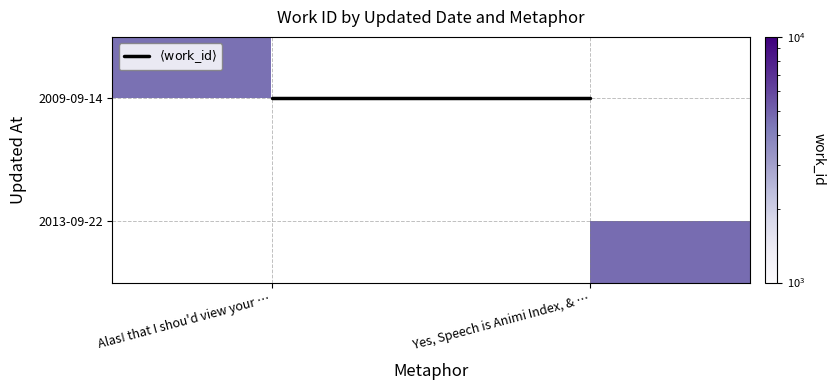

Which series has the largest total across all categories?

$\langle\mathrm{work\_id}\rangle$